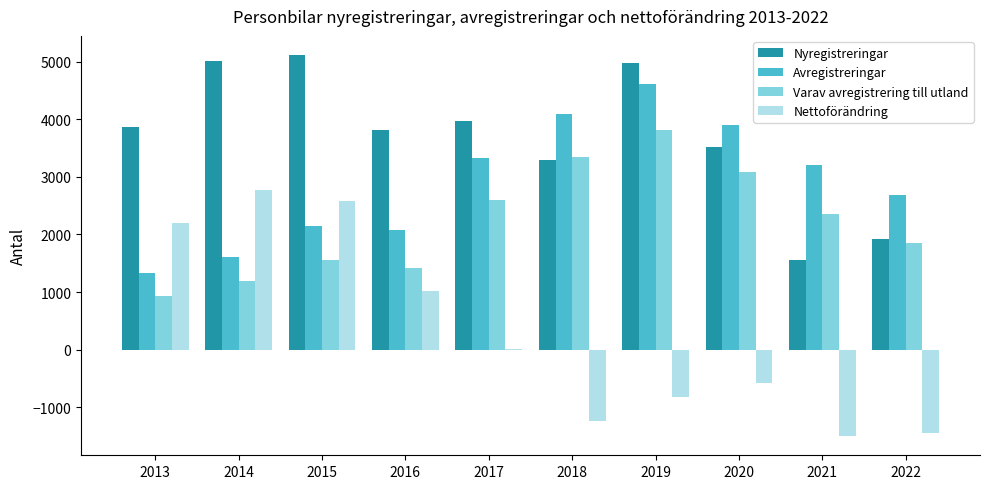

Between 2016 and 2022, which series saw the biggest shift?

Nettoförändring